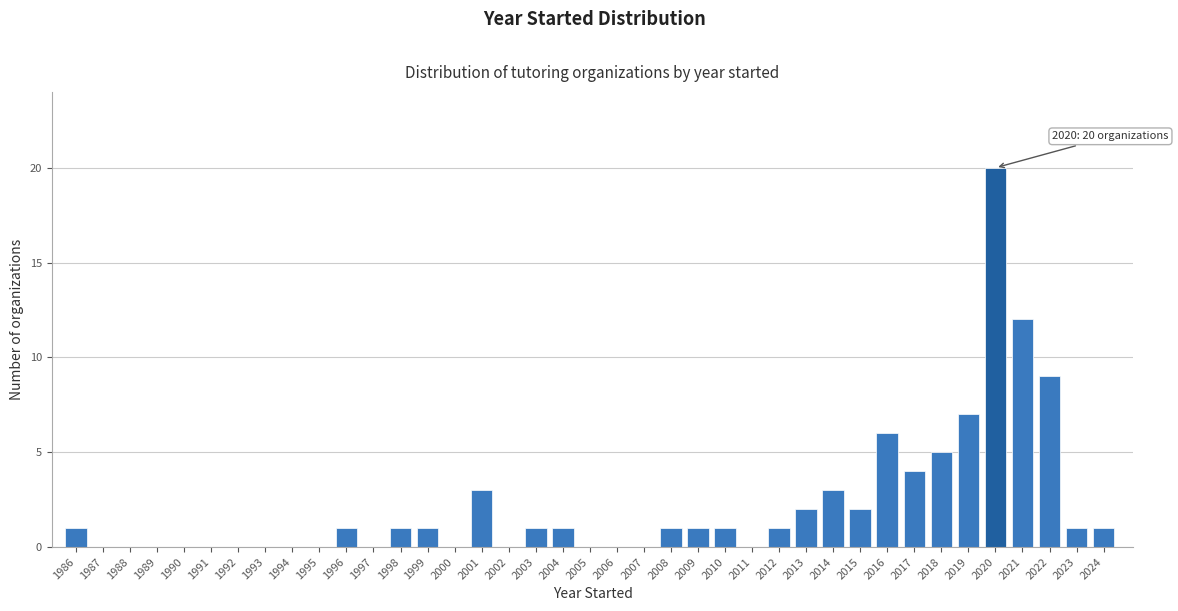

Which range on the x-axis has the tallest bar?

2020 to 2021